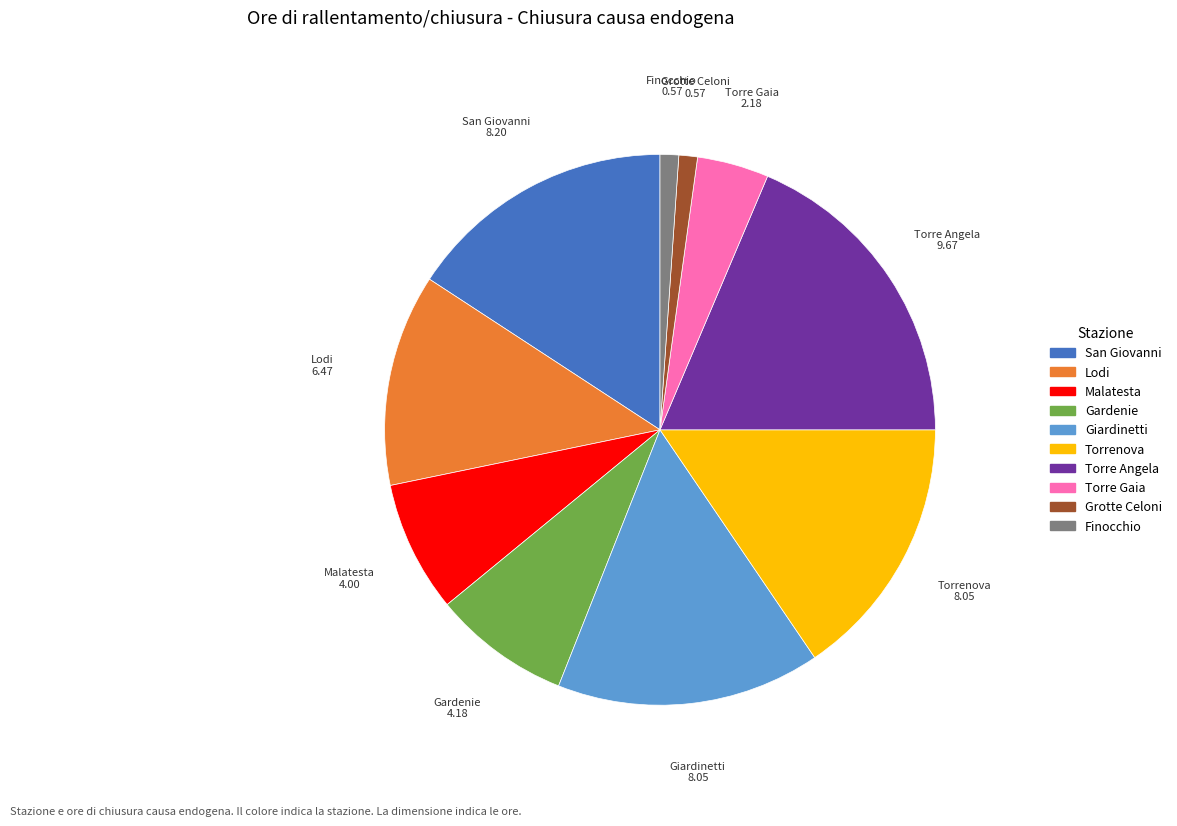

How many segments does this pie chart have?

10